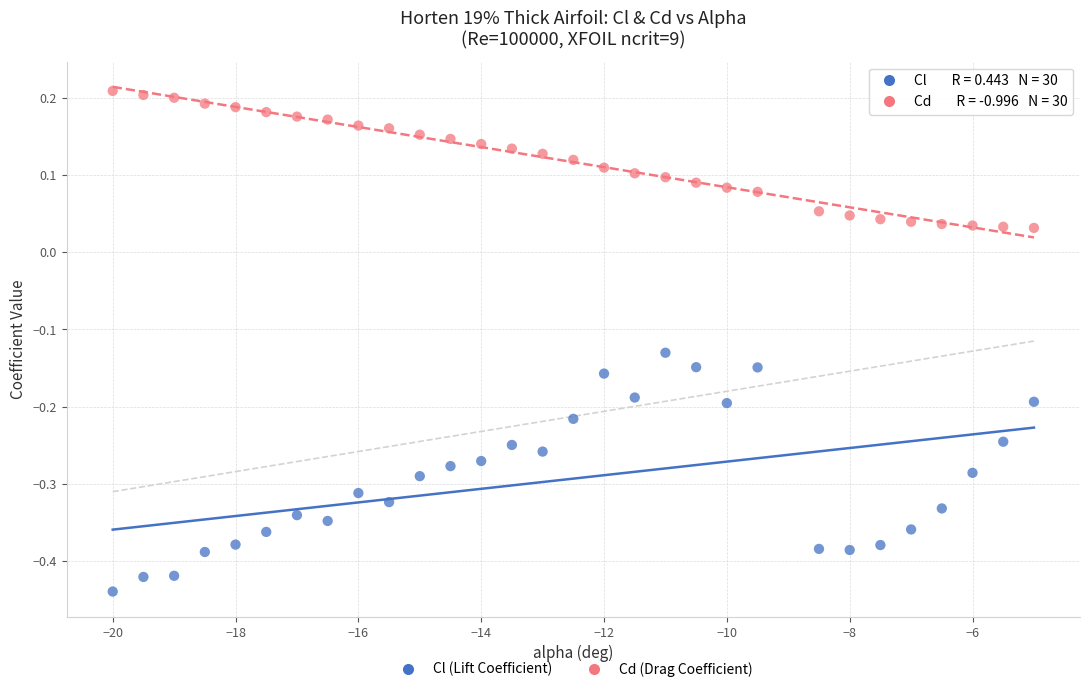

What are all the series names shown in the legend?

Cl (Lift Coefficient), Cd (Drag Coefficient)